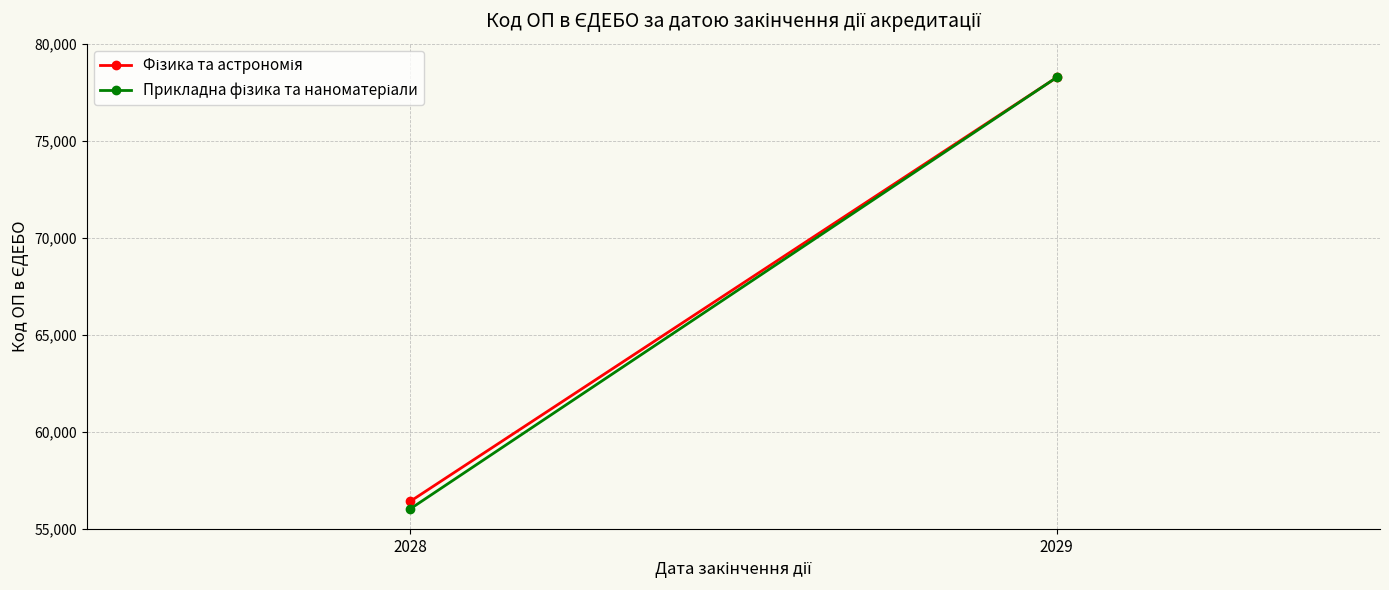

The Прикладна фізика та наноматеріали series shows 54650 at 2029. True or false?

False